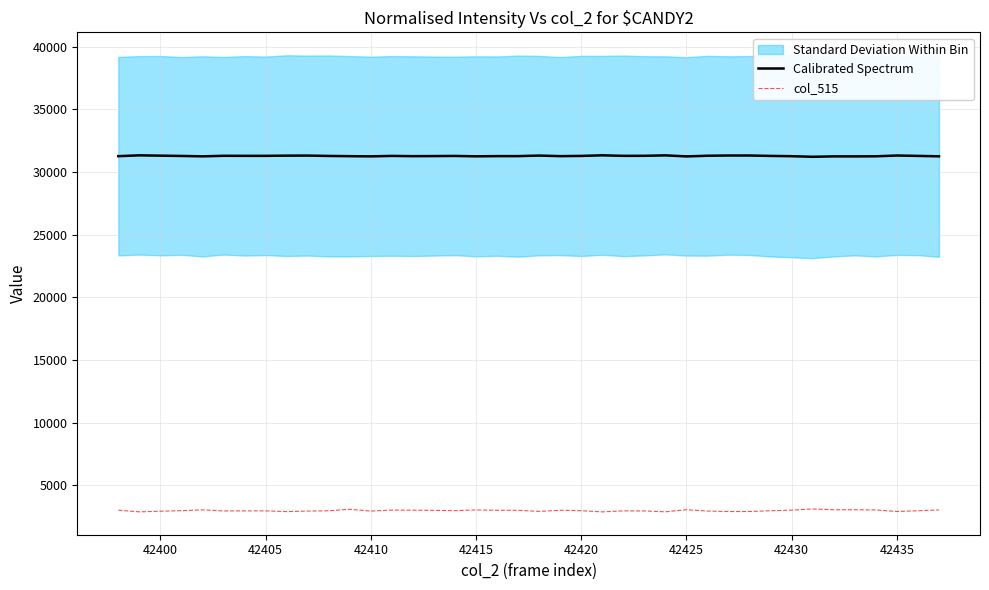

How many values in the Calibrated Spectrum series exceed 31282?

20